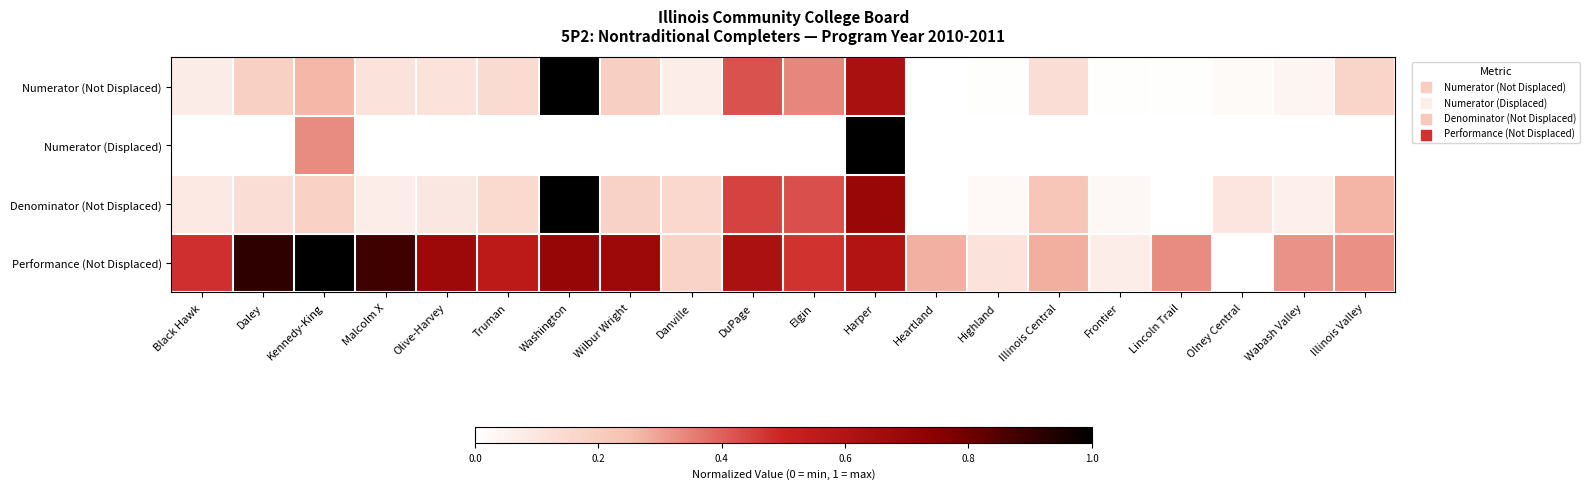

At how many categories does at least one series exceed 0?

20